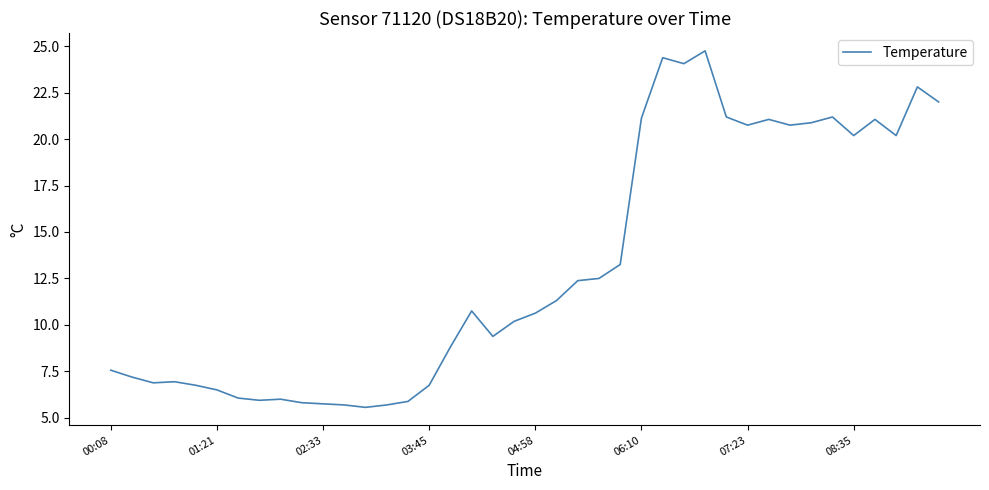

What is the smallest value displayed?

5.6